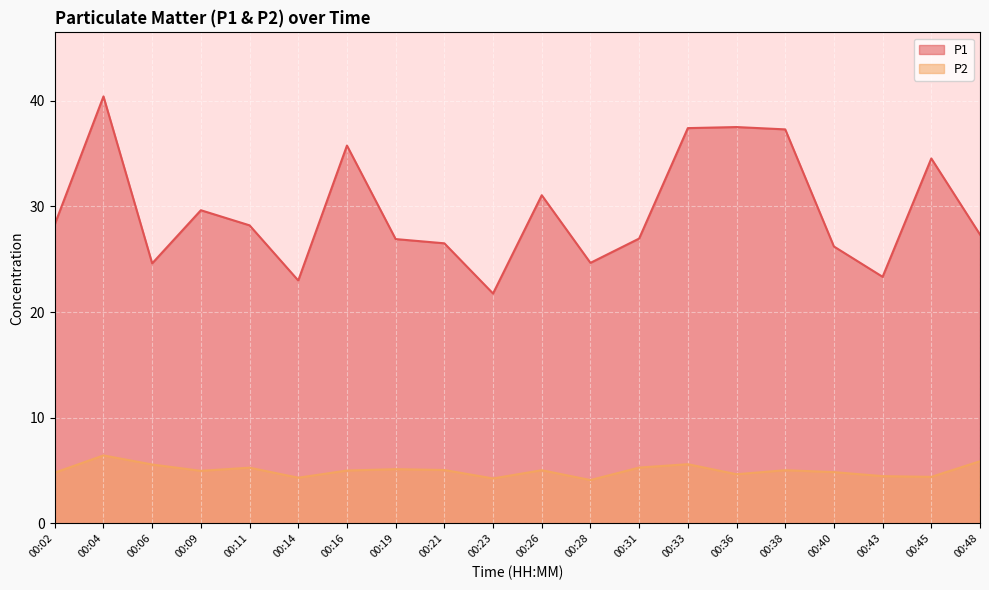

The value of P1 at 00:16 is 61.2. True or false?

False